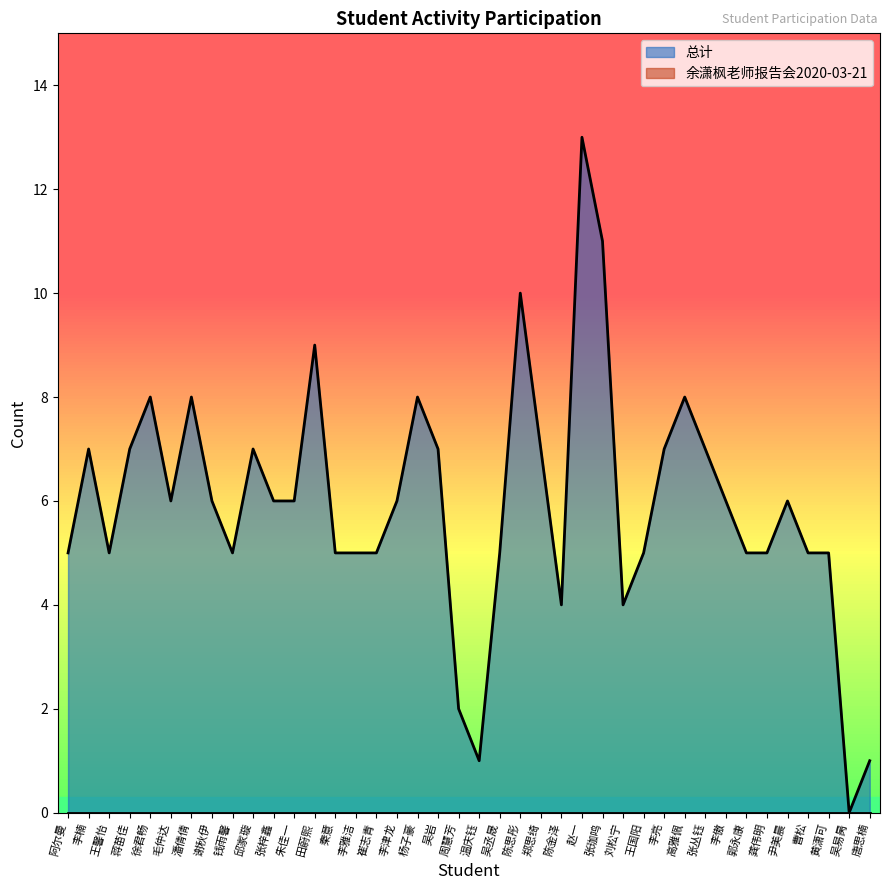

What is the maximum value shown in the chart?

13